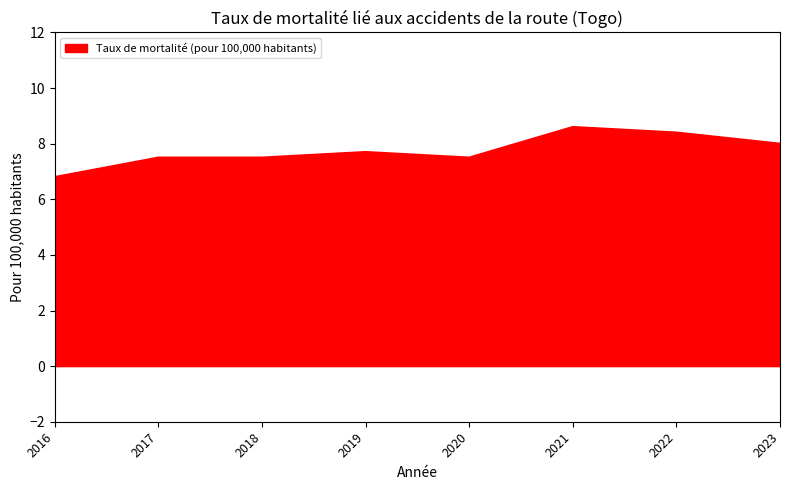

Is it true that the value at 2019 is 7.7?

True